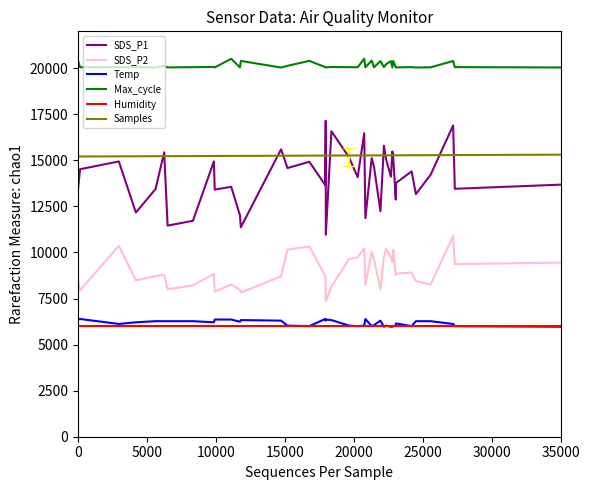

True or false: Max_cycle and Temp cross at least once.

False